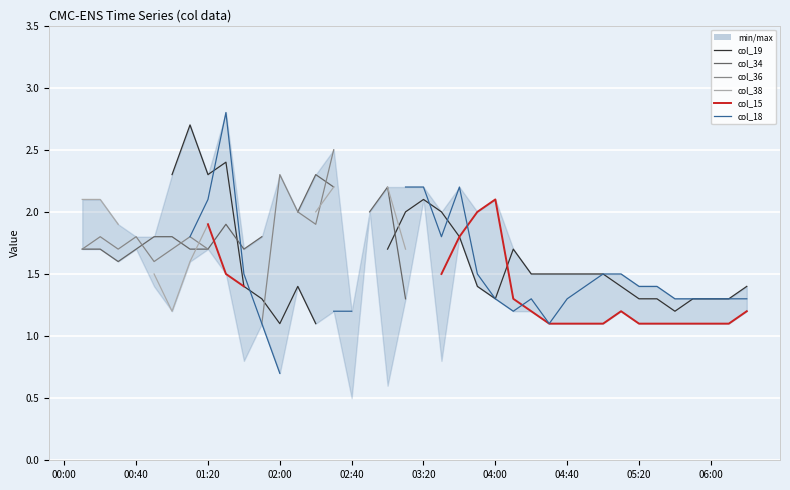

How many positive values does the col_19 series have?

31